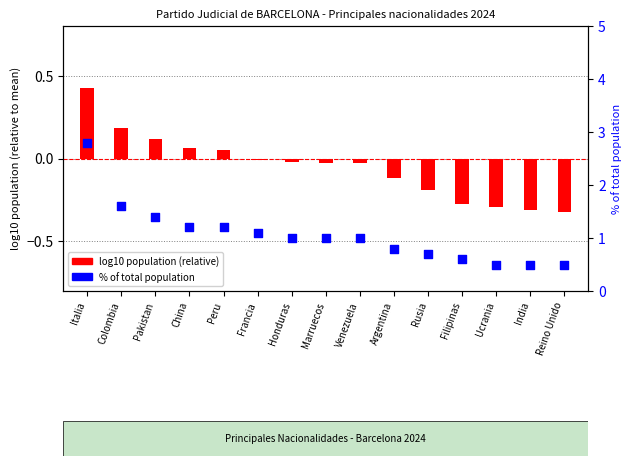

What are all the series names shown in the legend?

log10 population (relative), % of total population